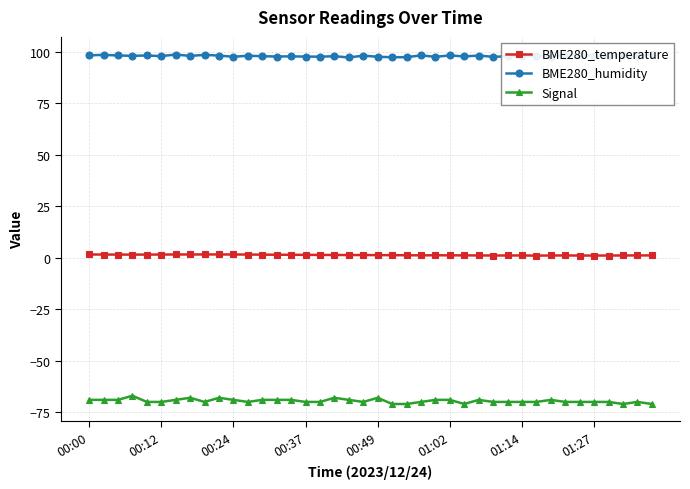

List the series in order of their overall mean, lowest first.

Signal, BME280_temperature, BME280_humidity